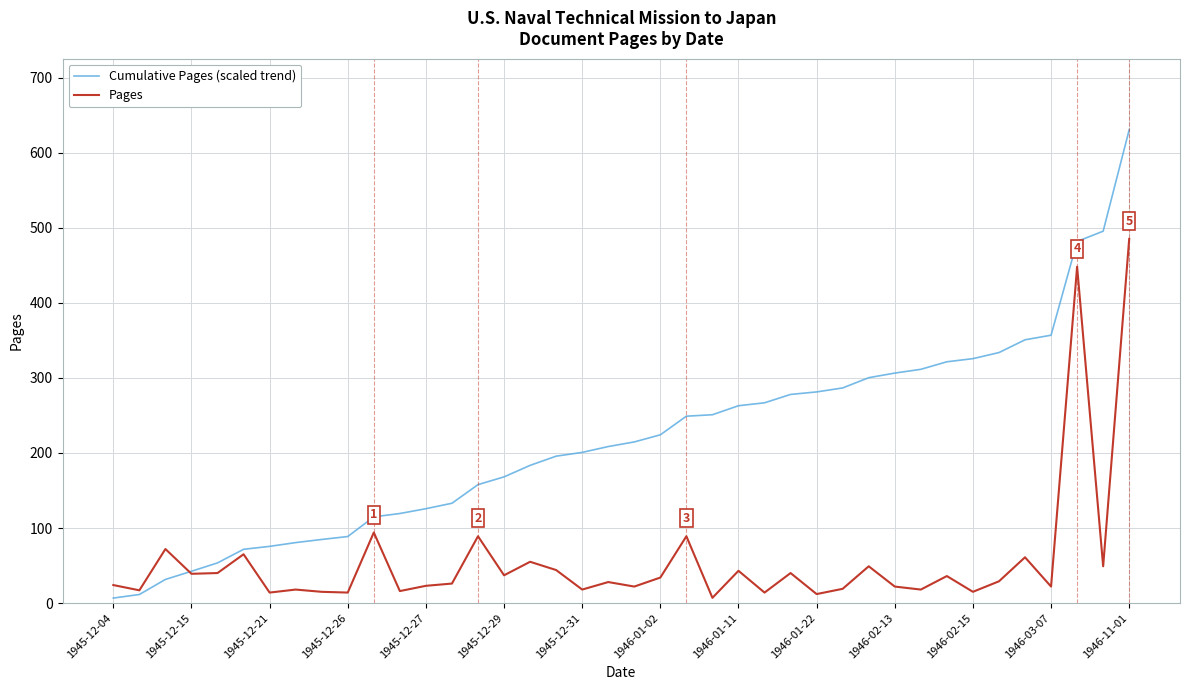

What is the maximum value shown in the chart?

630.5